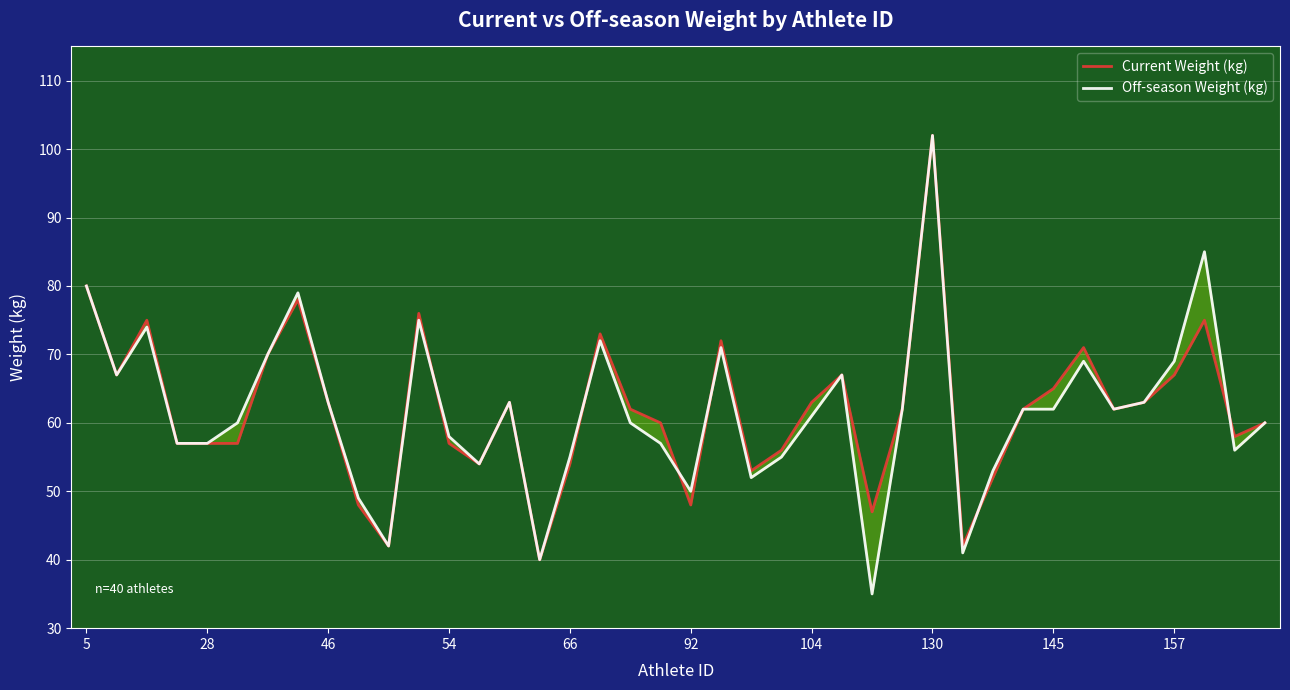

How many interior local valleys does the Off-season Weight (kg) series have?

10